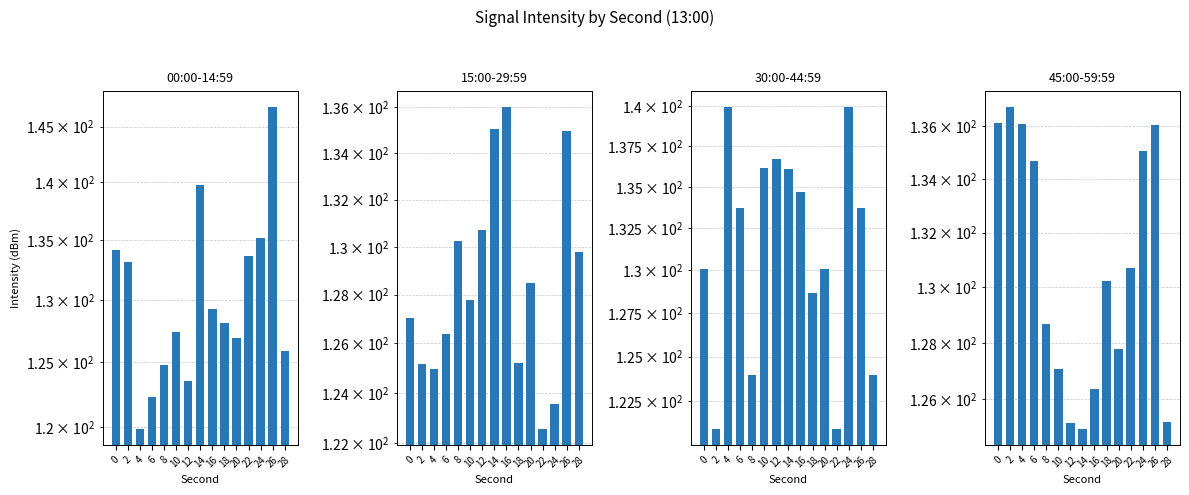

Between 6 and 16, which series saw the biggest shift?

15:00-29:59